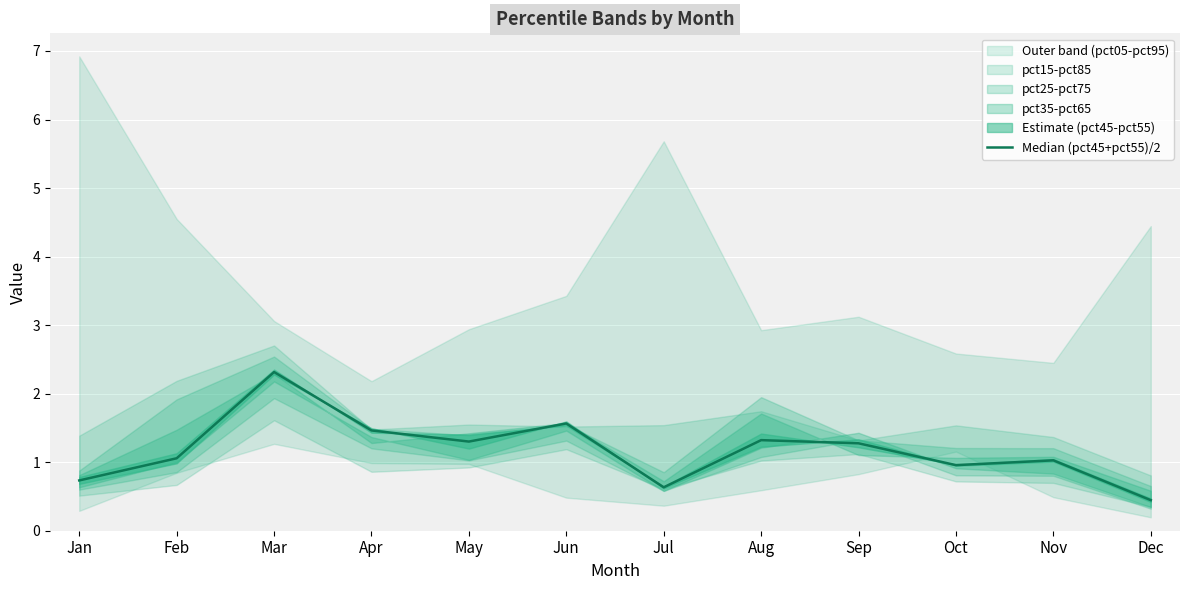

What is the smallest value displayed?

0.4